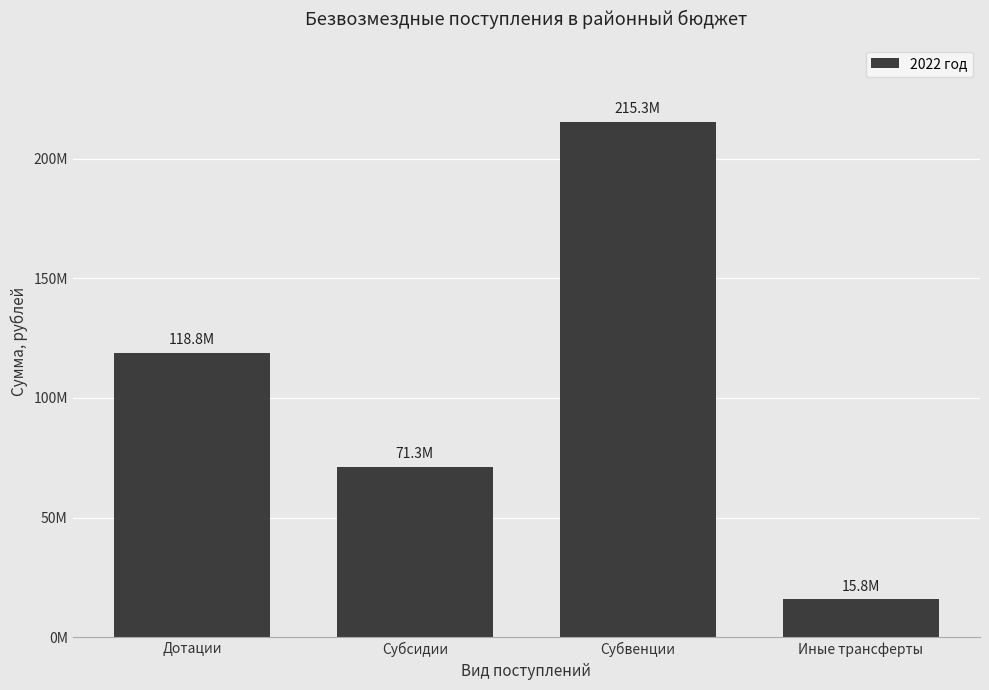

At which label is the value closest to 115540477?

Дотации